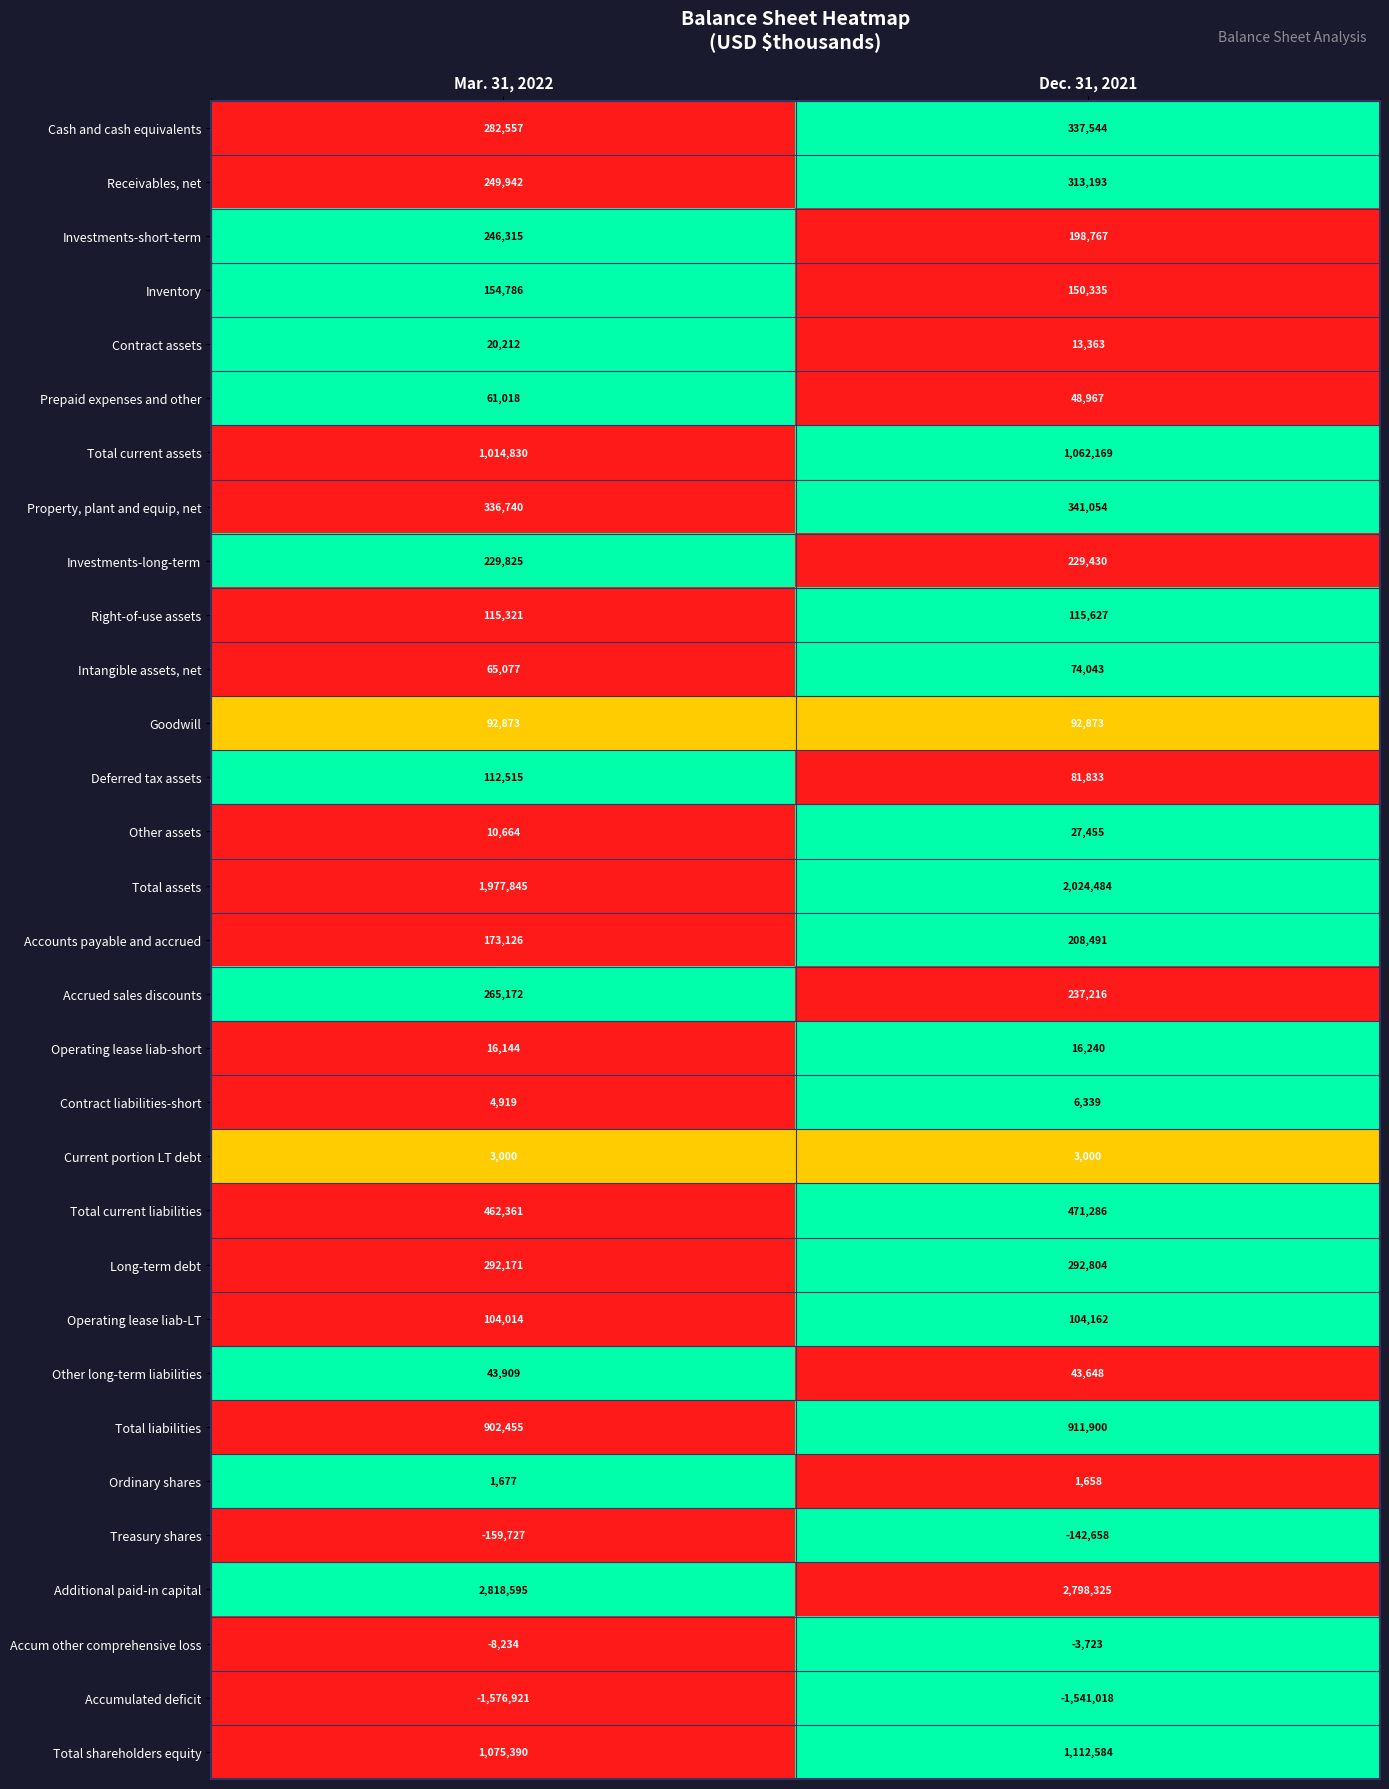

Where is Property, plant and equip, net nearest to the value 338897?

Mar. 31, 2022